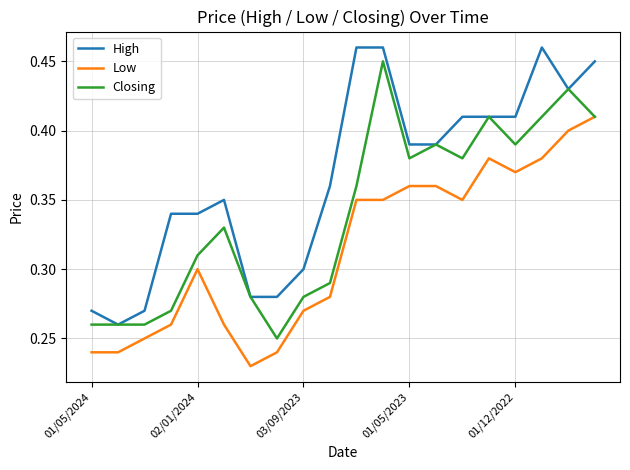

True or false: Low and High cross at least once.

False